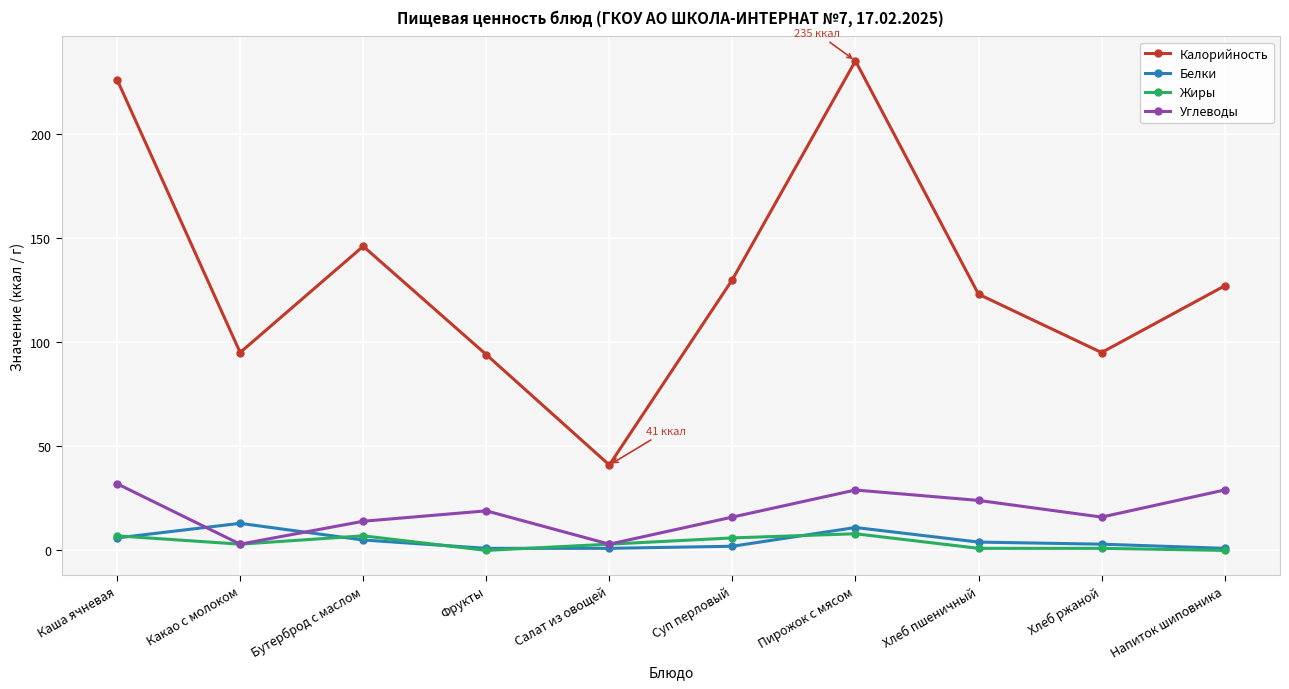

True or false: Калорийность has a value of 226 at Каша ячневая.

True